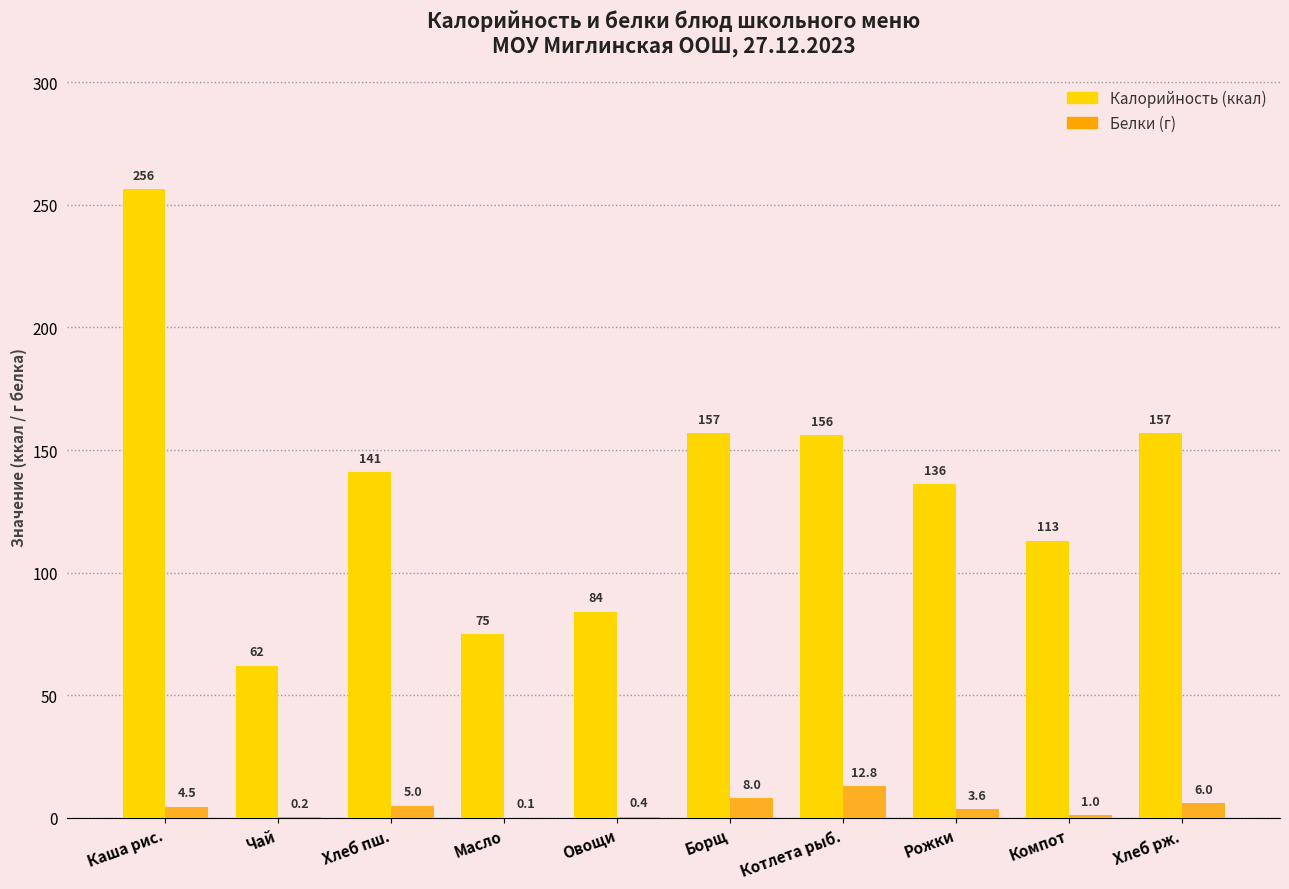

At which category is the sum across all series the highest?

Каша рис.